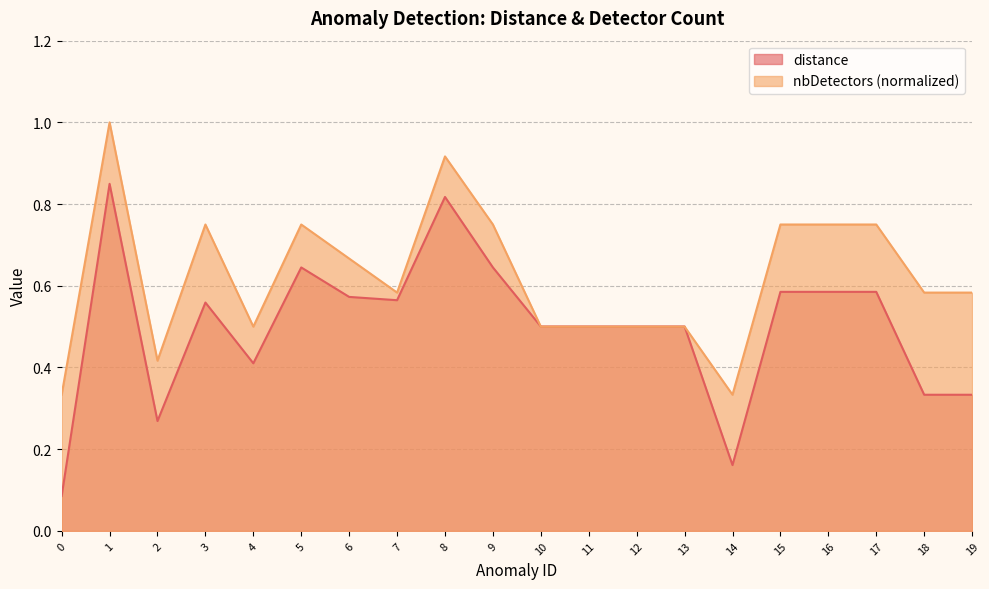

Count the number of categories in the chart.

20